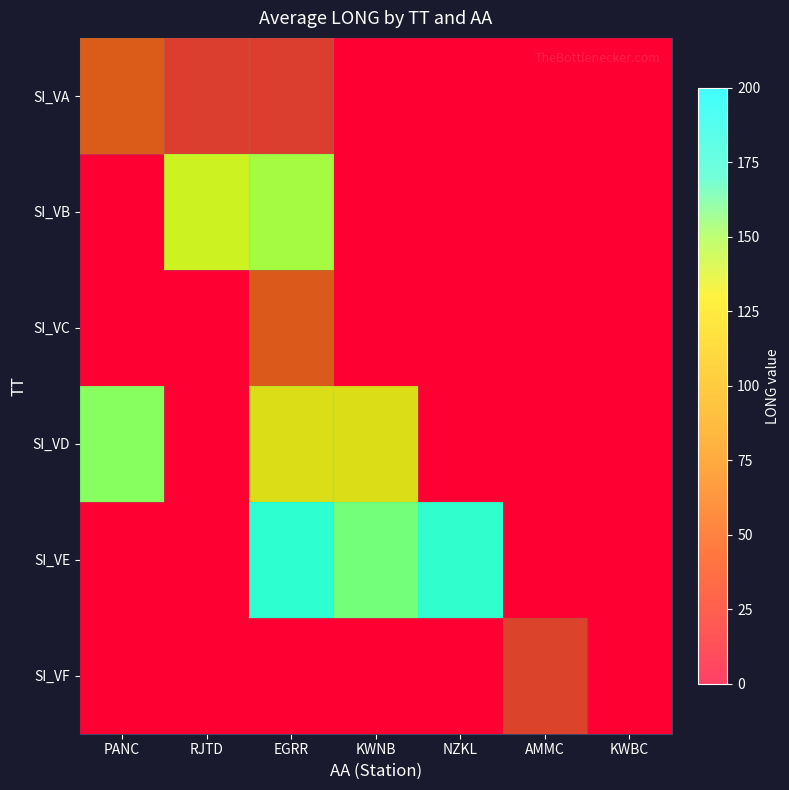

Which label corresponds to the smallest value in the chart?

KWNB